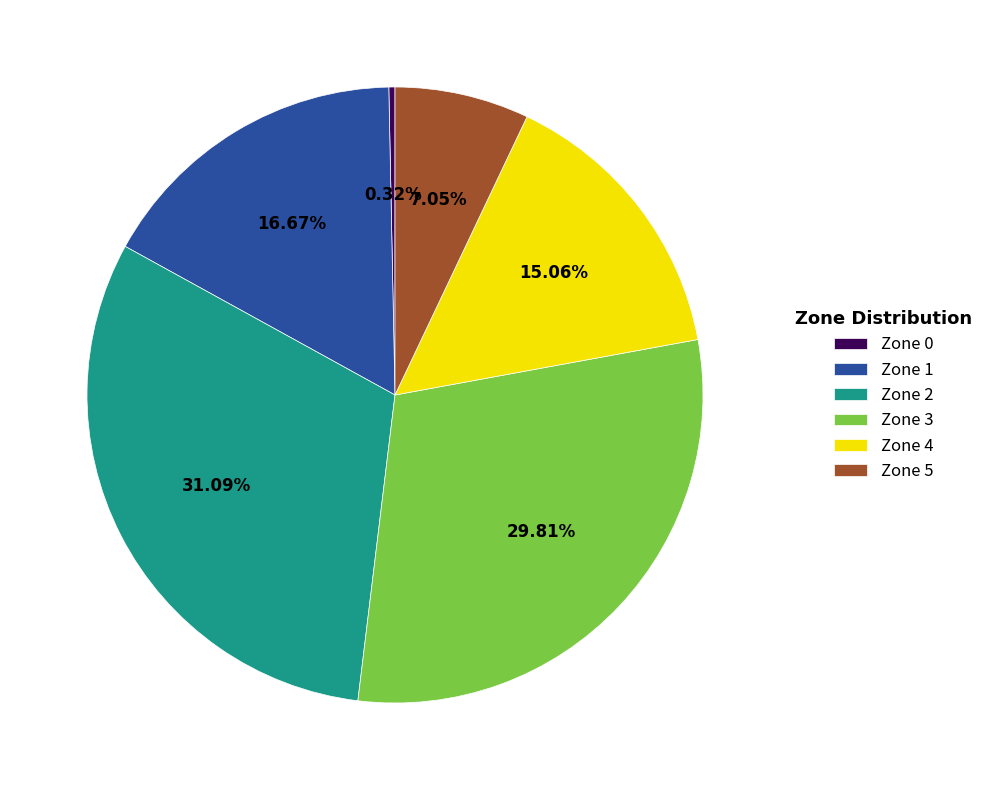

Is Zone 1 the majority of the pie?

No